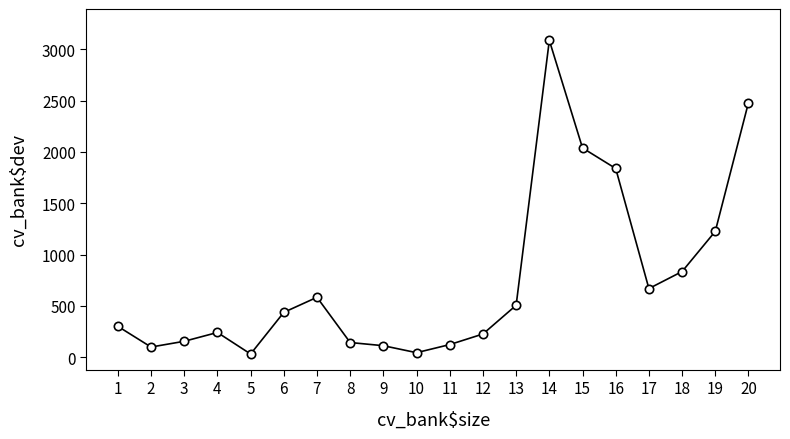

How many interior local peaks (higher than both neighbors) does the data have?

3